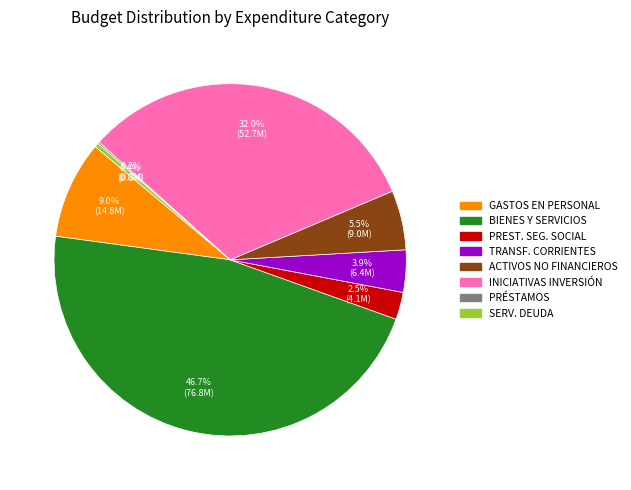

Is there any slice that represents more than half of the pie?

No